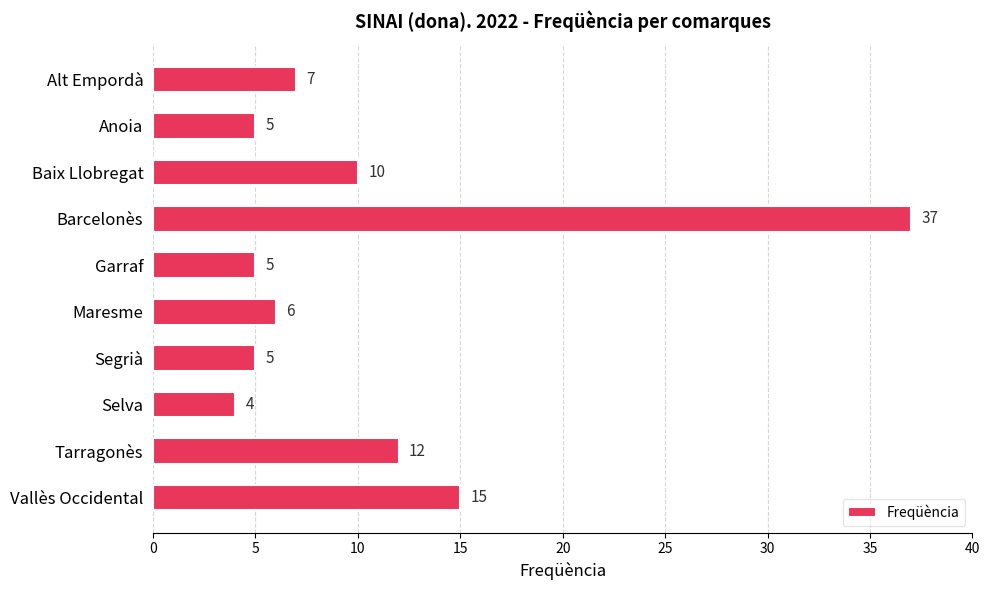

What position from the bottom is Alt Empordà?

10